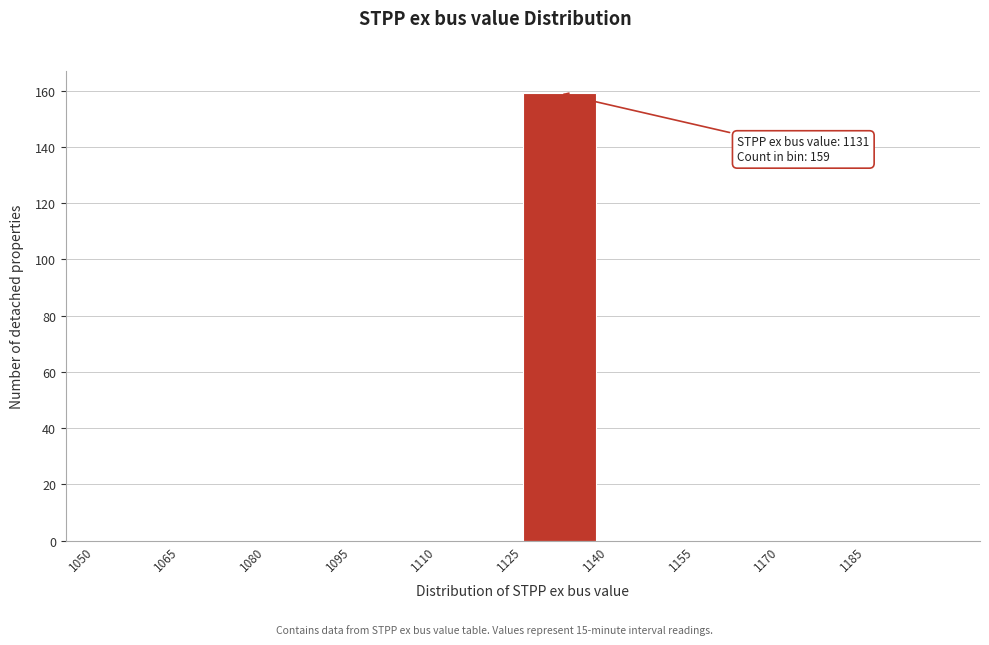

Over which range of the x-axis is the bar tallest?

1125 to 1140